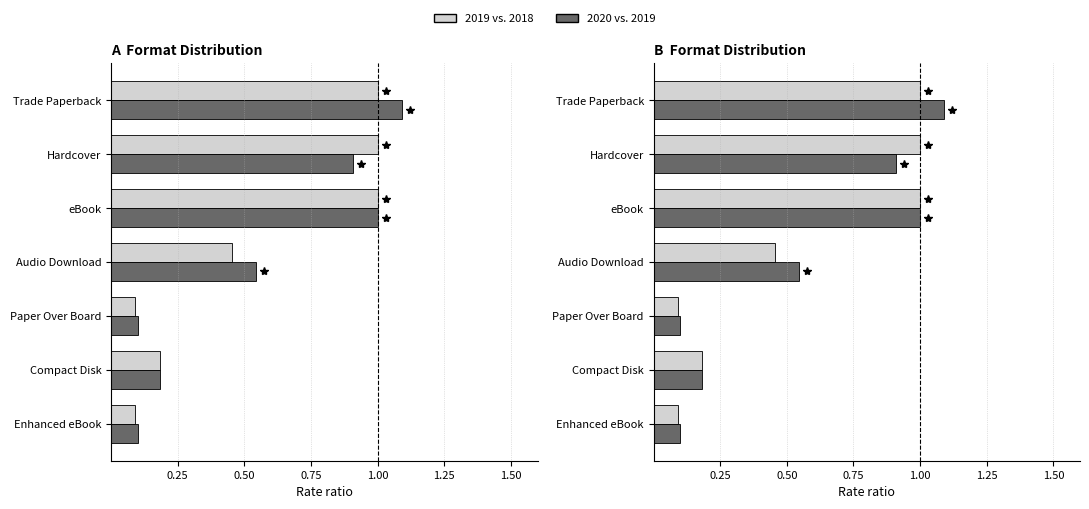

Reading left to right, transcribe all the data shown in this chart.

2019 vs. 2018: 1.0	1.0	1.0	0.5	0.1	0.2	0.1
2020 vs. 2019: 1.1	0.9	1.0	0.5	0.1	0.2	0.1